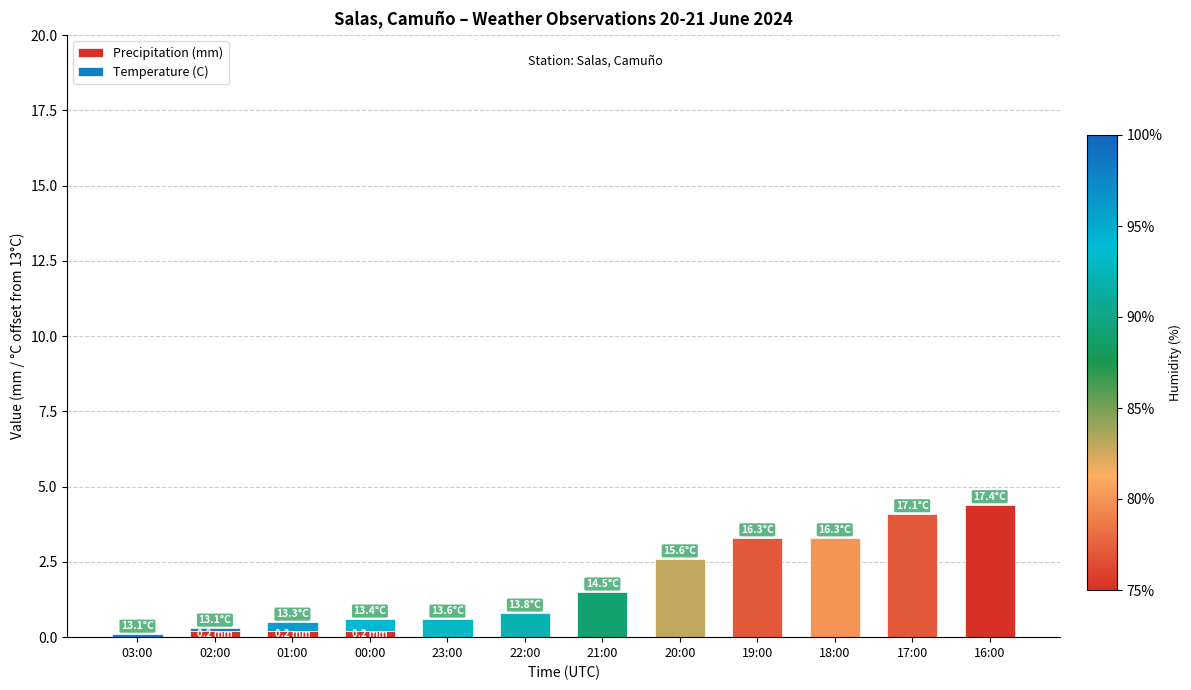

What is the label of the 6th bar from the right?

21:00